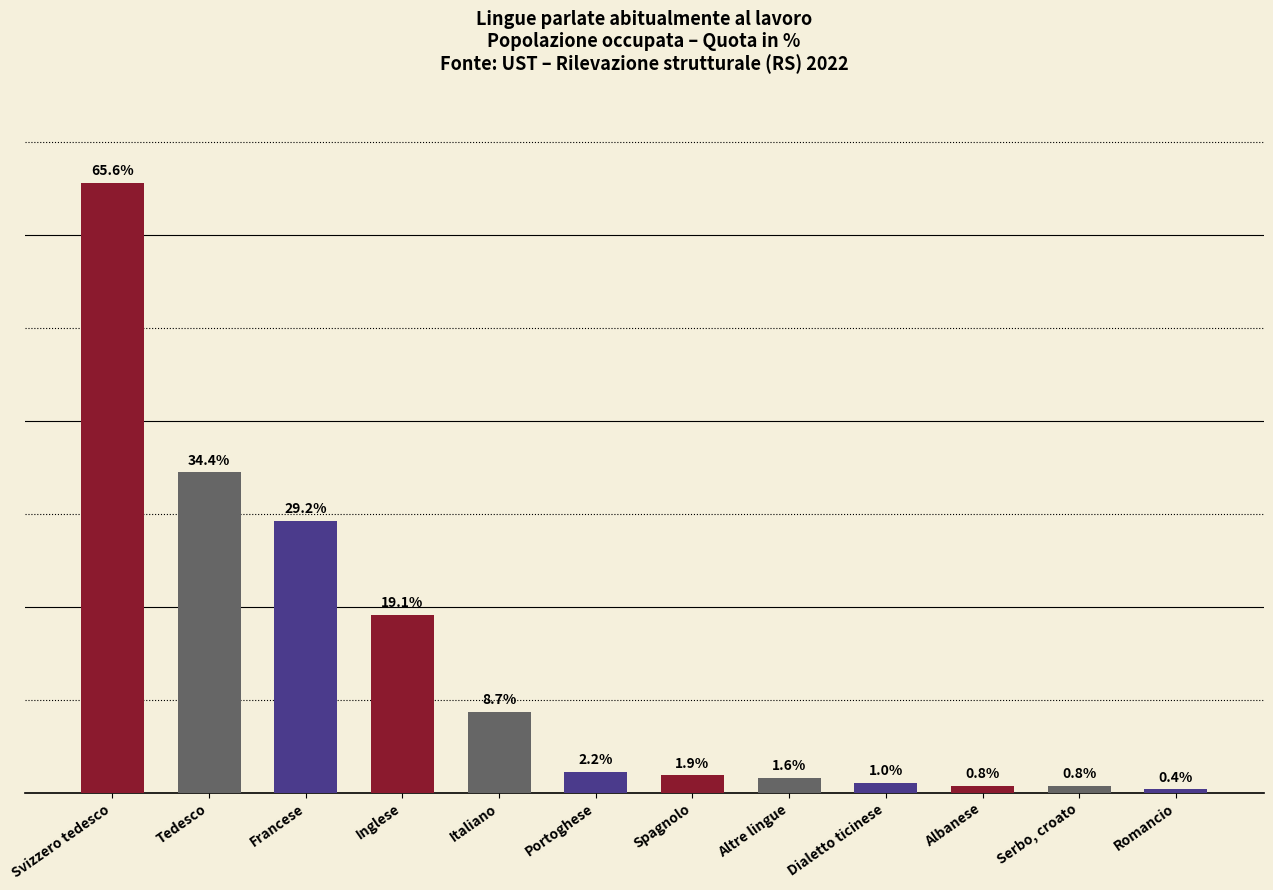

Which has a higher value, Francese or Dialetto ticinese?

Francese